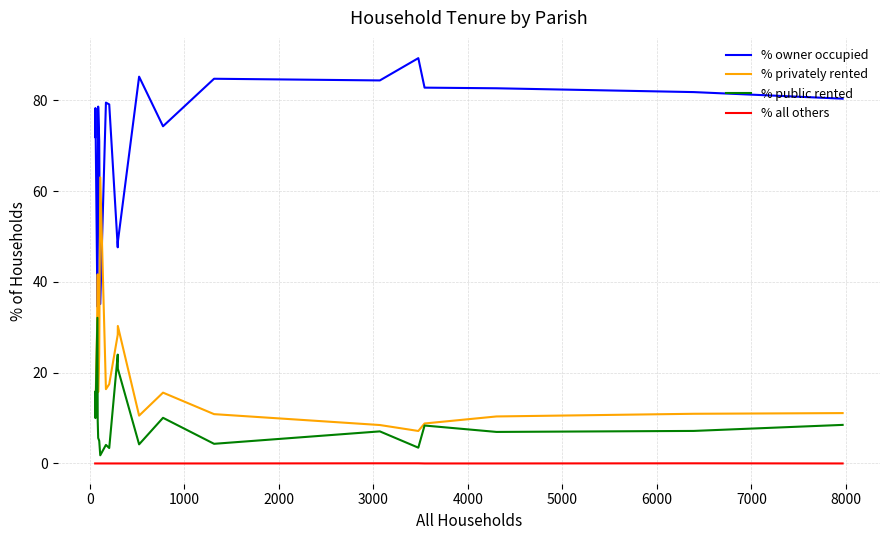

What is the minimum value for % owner occupied?

34.6